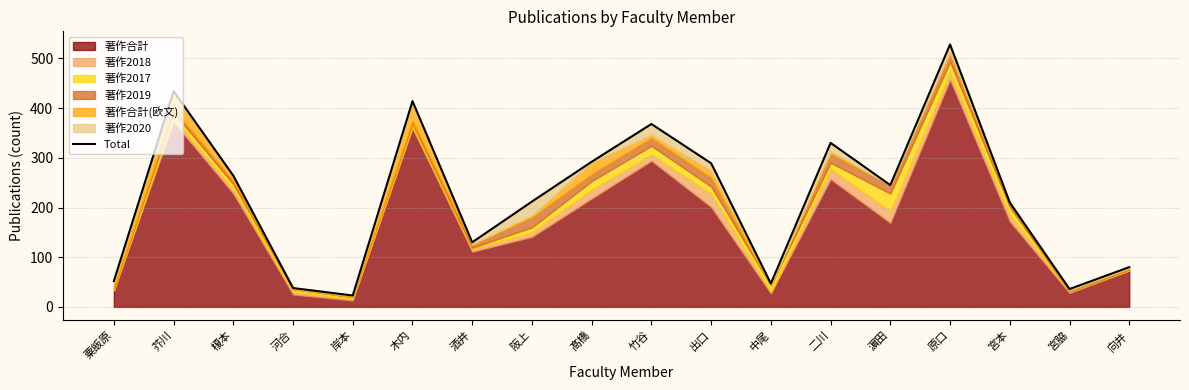

List the labels in order of value, smallest first.

岸本, 宮脇, 河合, 中尾, 粟飯原, 向井, 酒井, 宮本, 阪上, 濵田, 榎本, 出口, 髙橋, 二川, 竹谷, 木内, 芥川, 原口